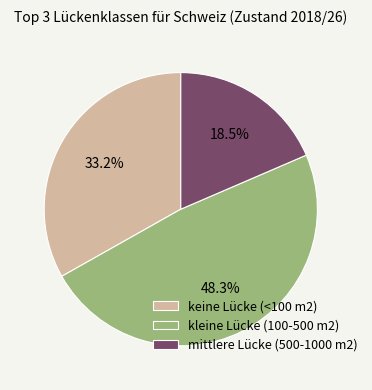

Does mittlere Lücke (500-1000 m2) account for over 50% of the chart?

No